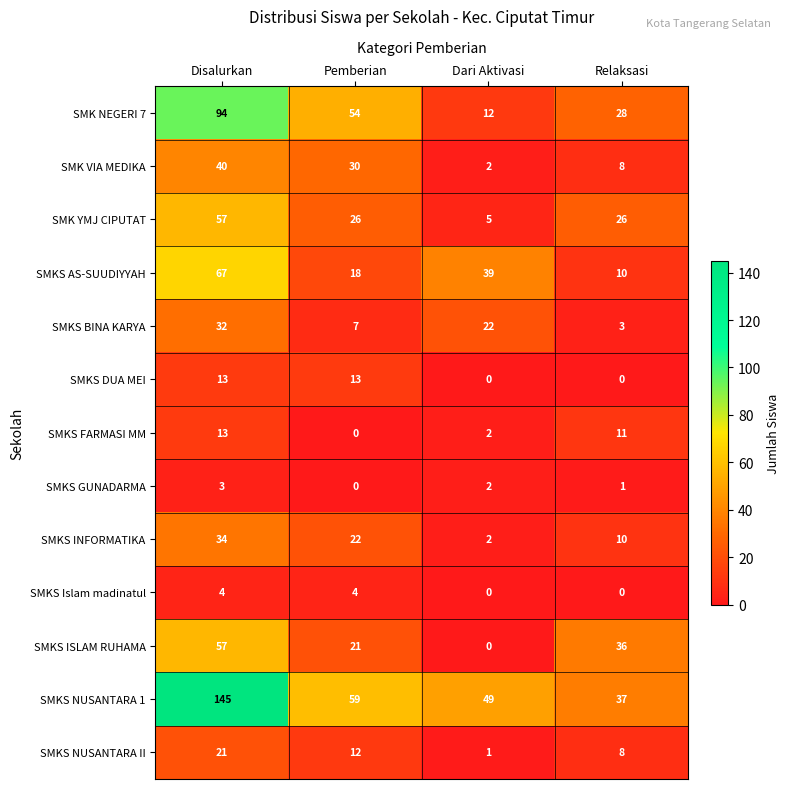

What is the approximate value of SMKS Islam madinatul at Pemberian?

4